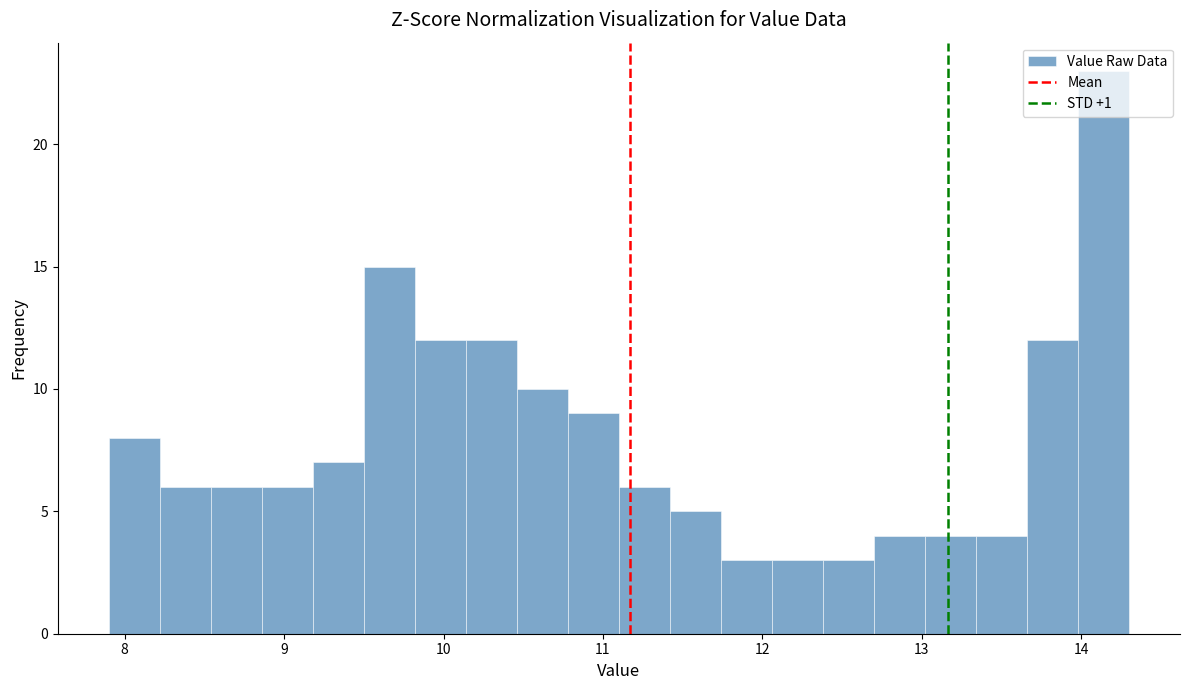

Around what value on the x-axis is the tallest bar? Give the approximate position of its centre, as read against the axis.

14.1